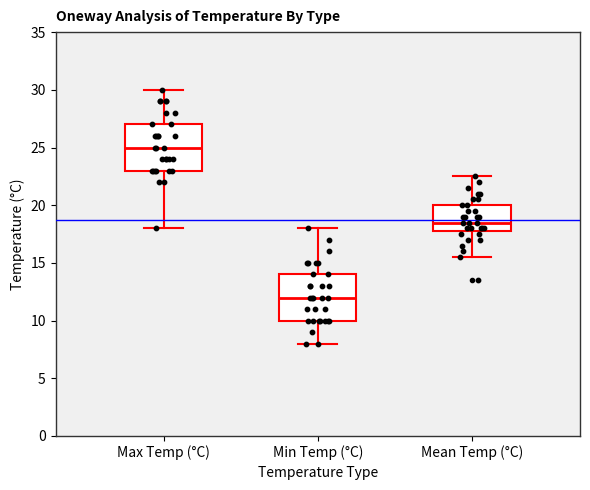

Reading left to right, read every box against the y-axis: the position of its median line, the range the box covers, and the ends of its whiskers. The values are not printed on the chart, so give them approximately, as read against the axis.

Max Temp (°C): median 25.0, box 23.0 to 27.0, whiskers 18.0 to 30.0
Min Temp (°C): median 12.0, box 10.0 to 14.0, whiskers 8.0 to 18.0
Mean Temp (°C): median 18.5, box 18.0 to 20.0, whiskers 15.5 to 22.5